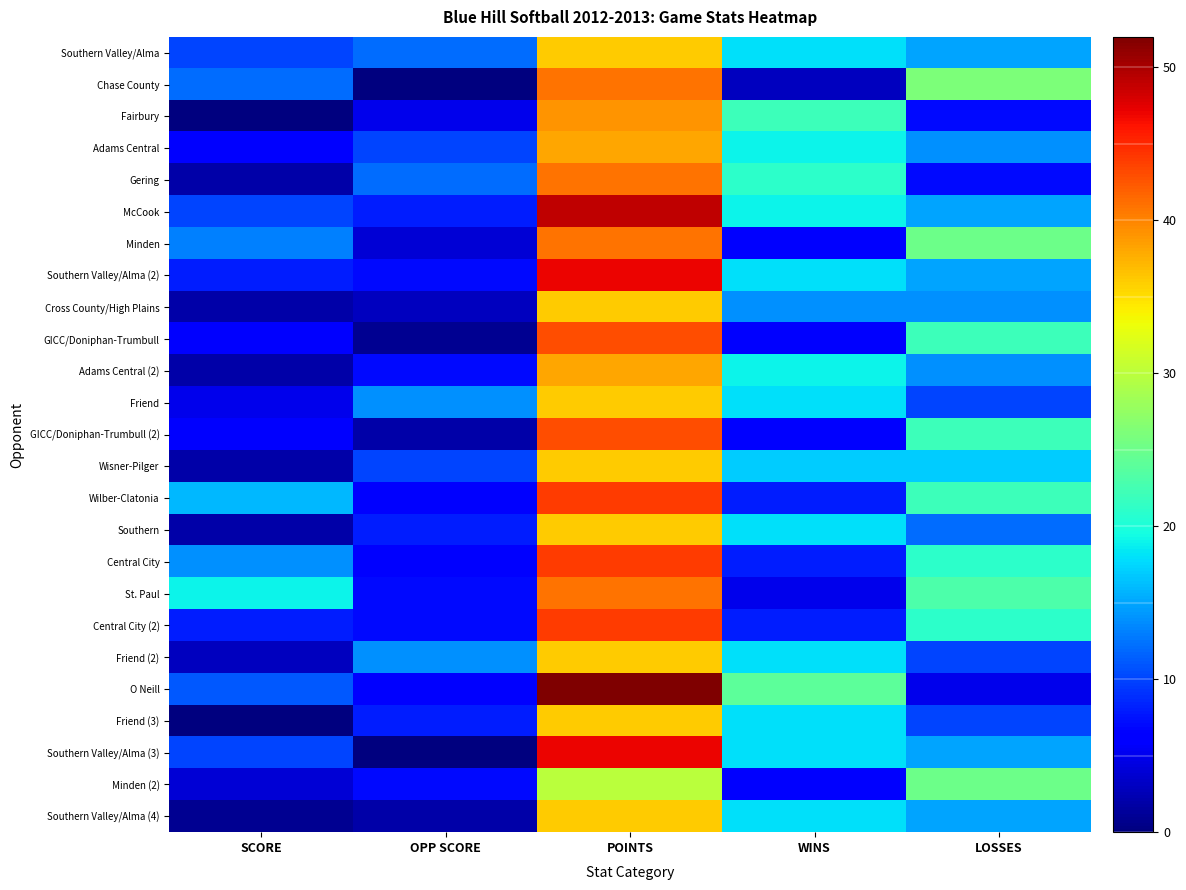

What is the total value across all series at POINTS?

1010